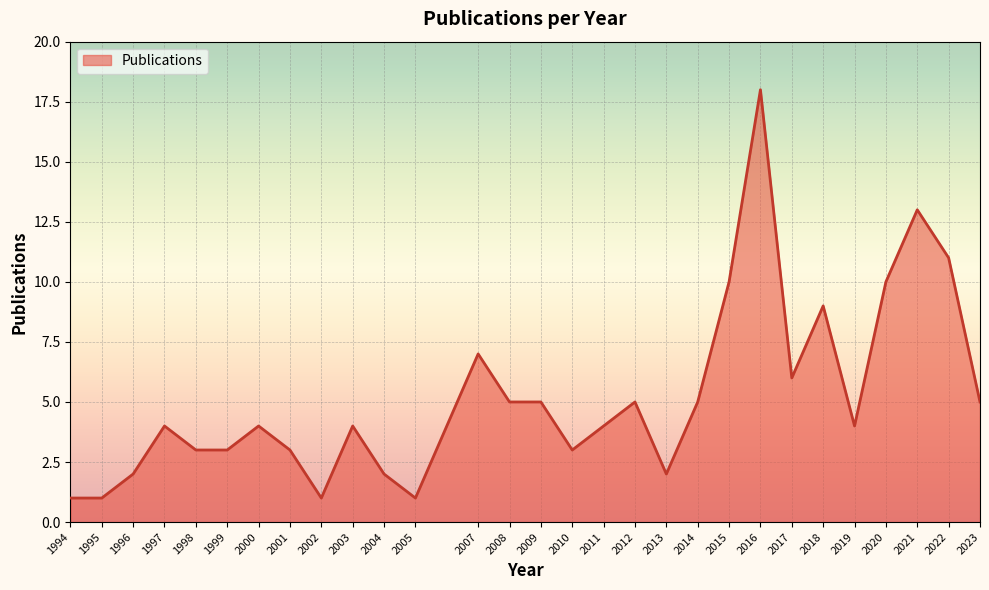

Is it true that the value at 2009 is 8?

False